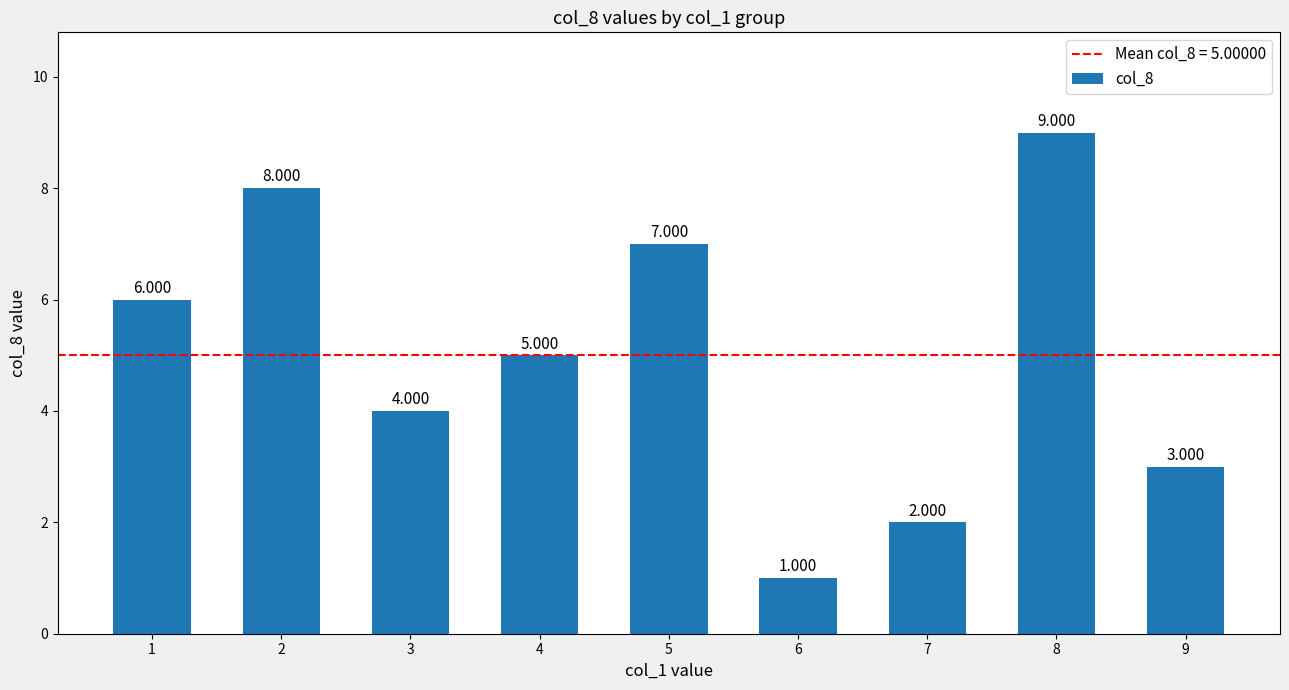

How many categories are shown in the chart?

9